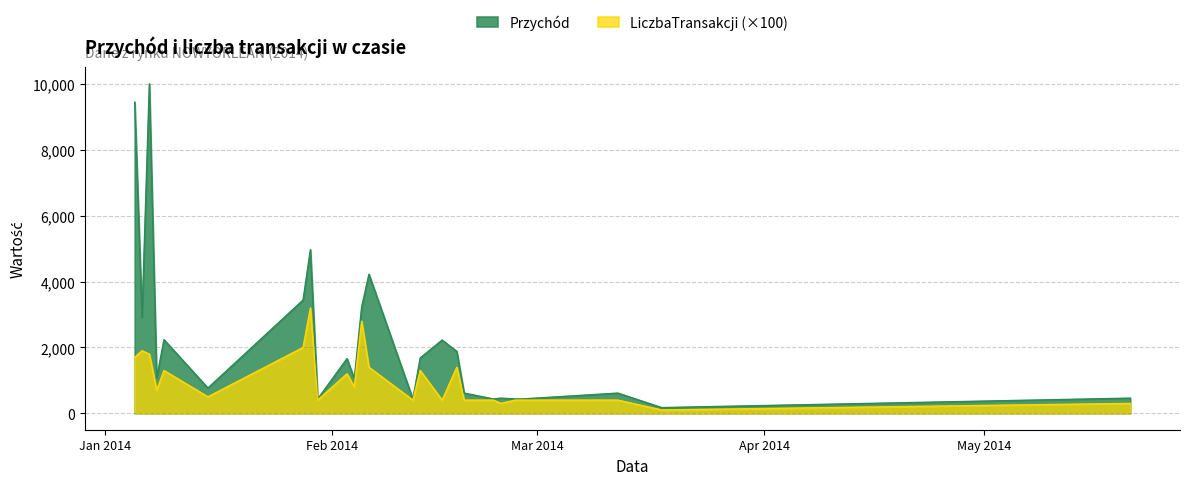

Reading right to left, transcribe all the data shown in this chart.

Przychód: 39=435.2	38=613.5	37=870.3	36=613.5	35=2225.8	34=172.1	33=613.5	32=613.5	31=652.8	30=1993.8	29=920.2	28=920.2	27=10016.2	26=3442.5	25=460.1	24=766.9	23=2225.8	22=1073.6	21=761.6	20=870.3	19=870.3	18=1388.6	17=613.5	16=460.1	15=613.5	14=2237.6	13=920.2	12=613.5	11=870.3	10=435.2	9=435.2	8=870.3	7=613.5	6=435.2	5=435.2	4=435.2	3=435.2	2=9459.7	1=2314.3	0=613.5
LiczbaTransakcji: 39=4.0	38=4.0	37=8.0	36=4.0	35=4.0	34=1.0	33=4.0	32=4.0	31=6.0	30=13.0	29=6.0	28=6.0	27=18.0	26=20.0	25=3.0	24=5.0	23=4.0	22=7.0	21=7.0	20=8.0	19=8.0	18=6.0	17=4.0	16=3.0	15=4.0	14=13.0	13=6.0	12=4.0	11=8.0	10=4.0	9=4.0	8=8.0	7=4.0	6=4.0	5=4.0	4=4.0	3=4.0	2=17.0	1=10.0	0=4.0